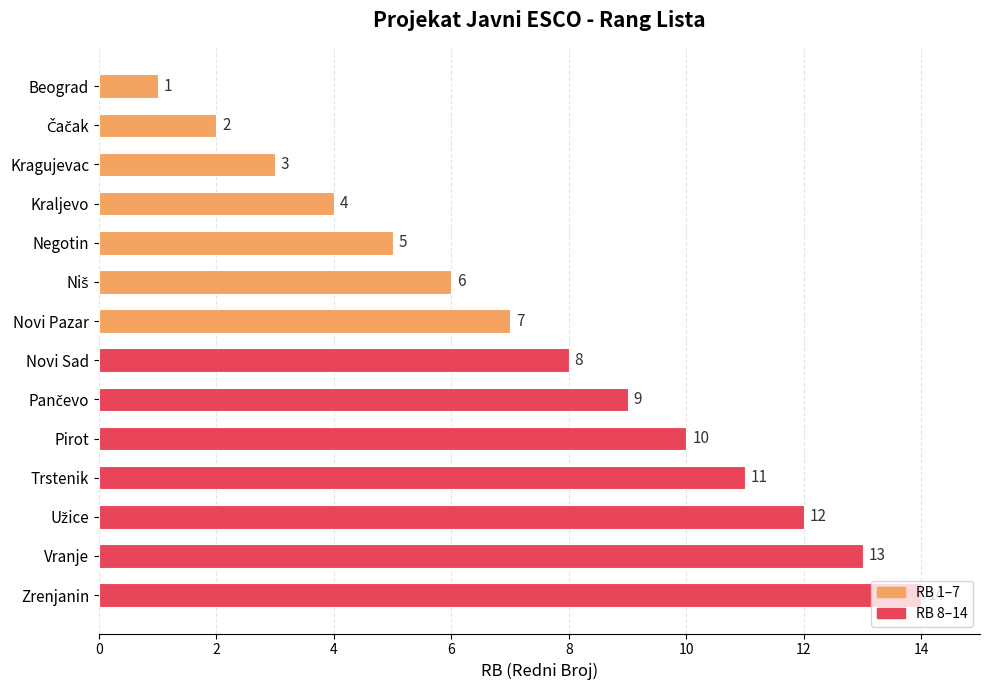

What is the approximate value at Negotin?

5